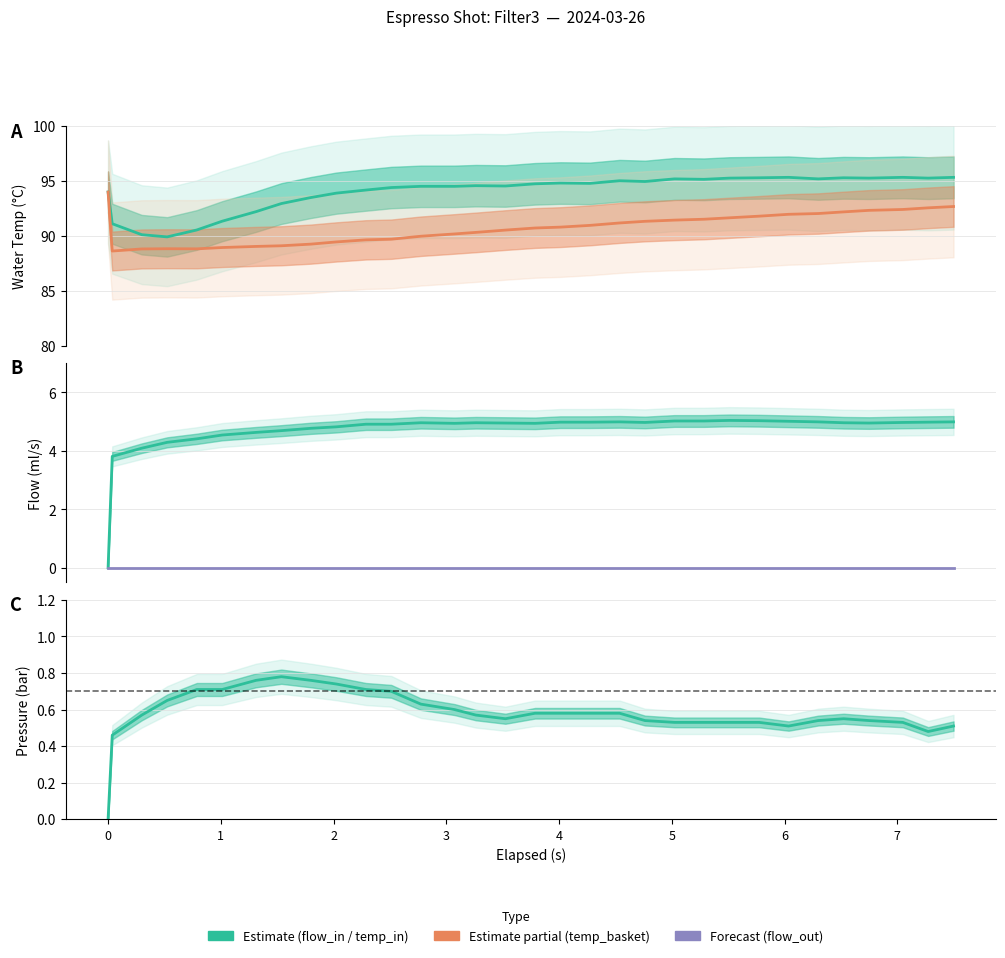

Is this an area chart (filled region under the line)?

No